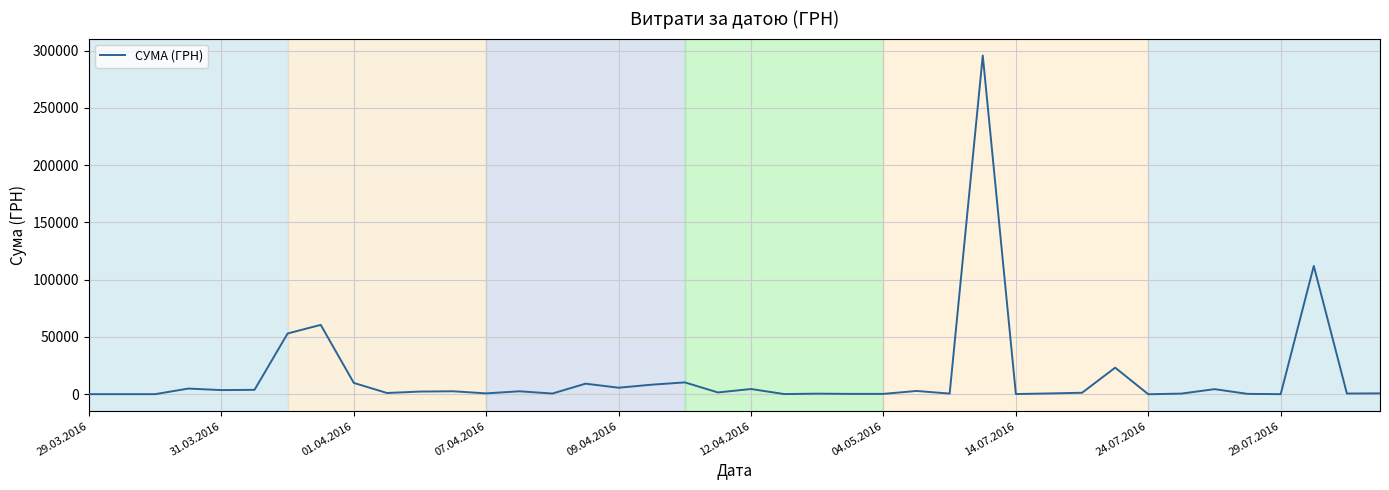

What is the greatest value displayed?

295638.6